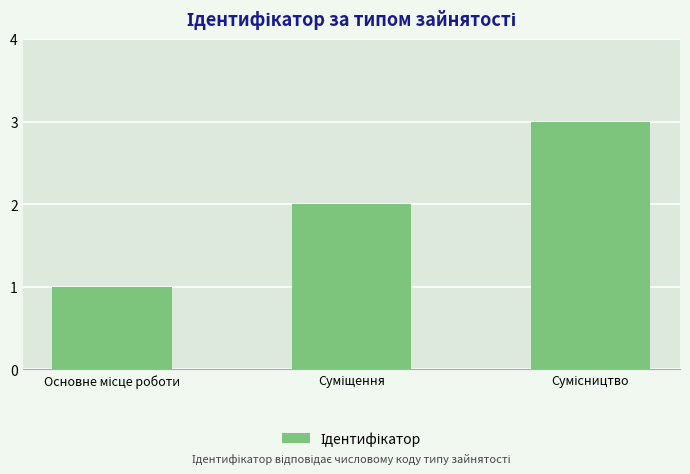

What is the greatest value displayed?

3